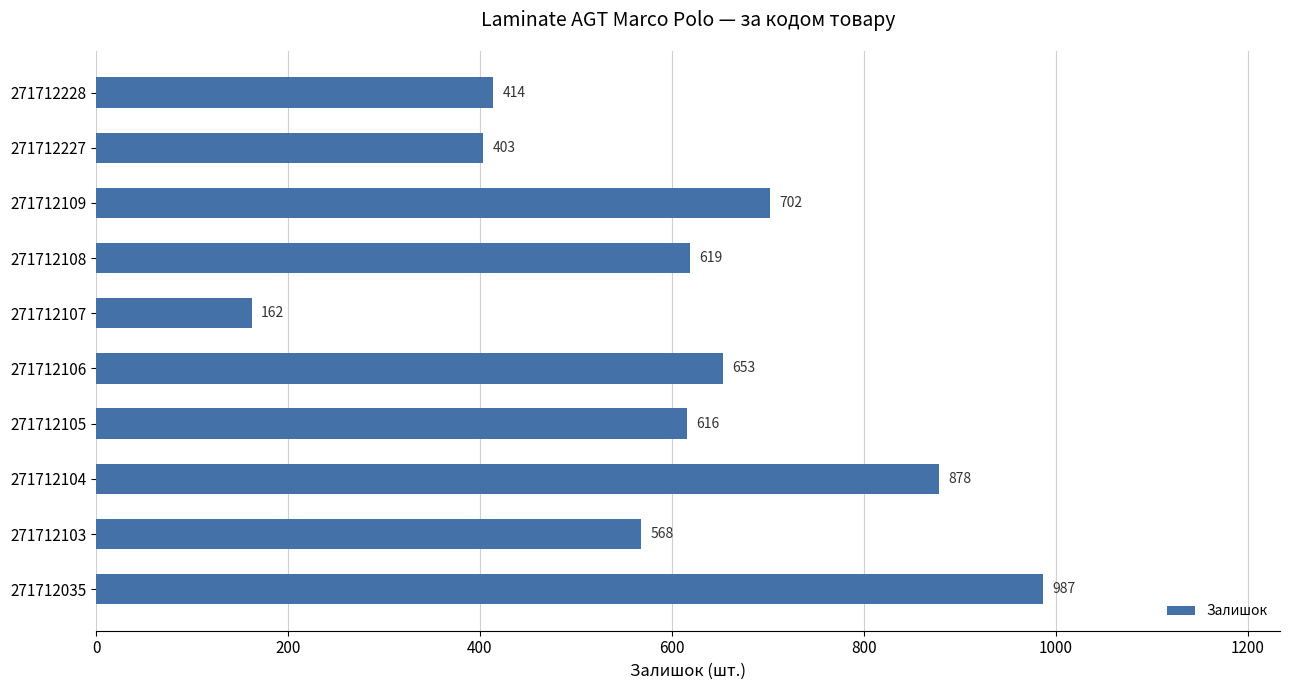

The chart shows a value of 568 at 271712103. True or false?

True